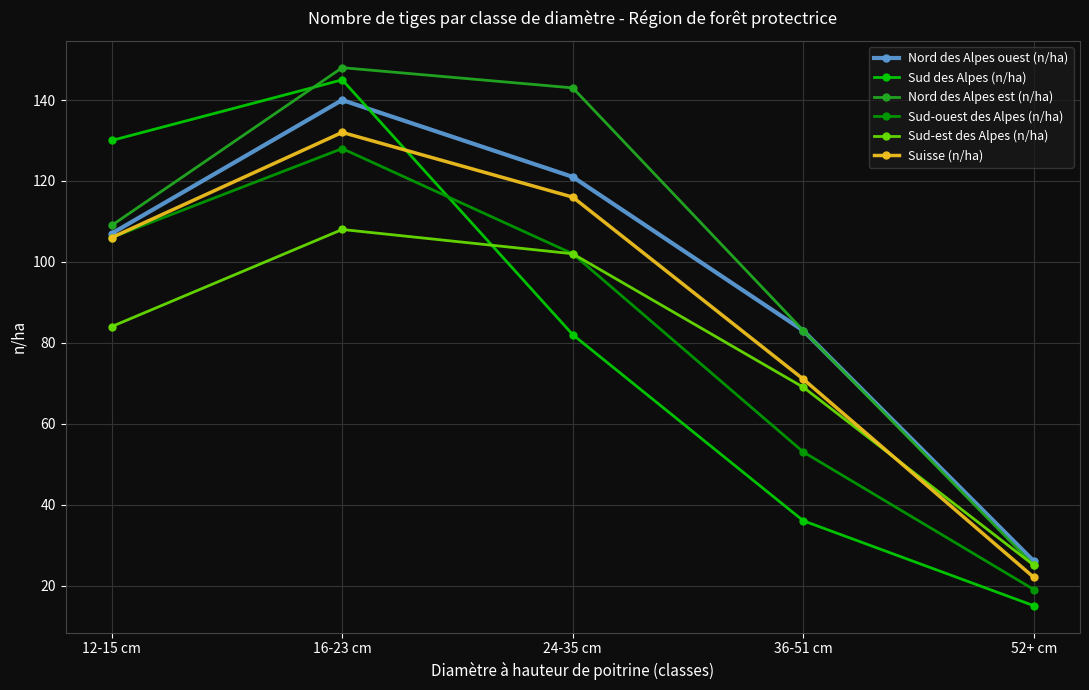

Is it true that Nord des Alpes est (n/ha) equals 231 at 24-35 cm?

False